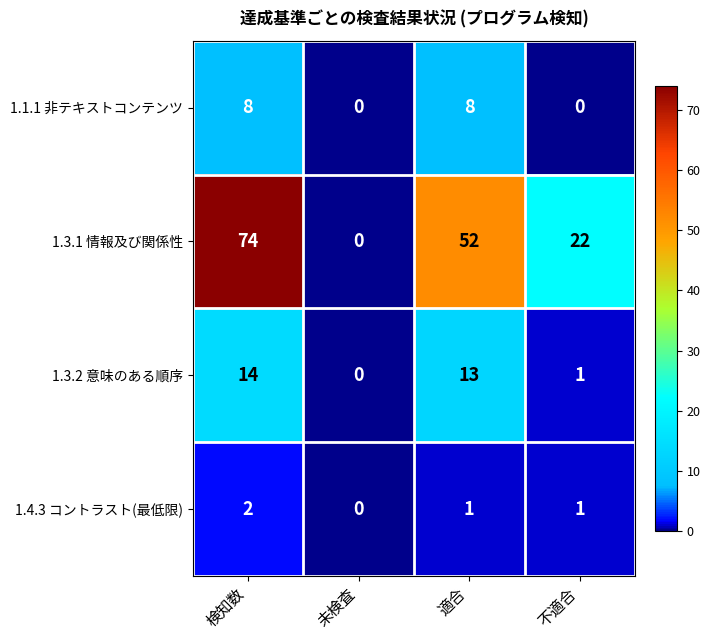

List the series in order of their peak value, highest first.

1.3.1 情報及び関係性, 1.3.2 意味のある順序, 1.1.1 非テキストコンテンツ, 1.4.3 コントラスト(最低限)